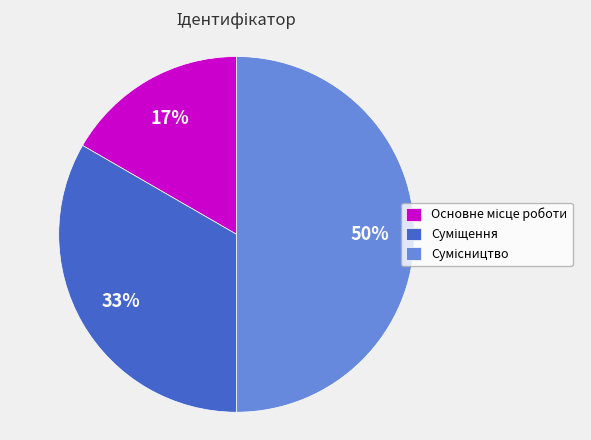

To the nearest percent, what is the average slice percentage?

33%